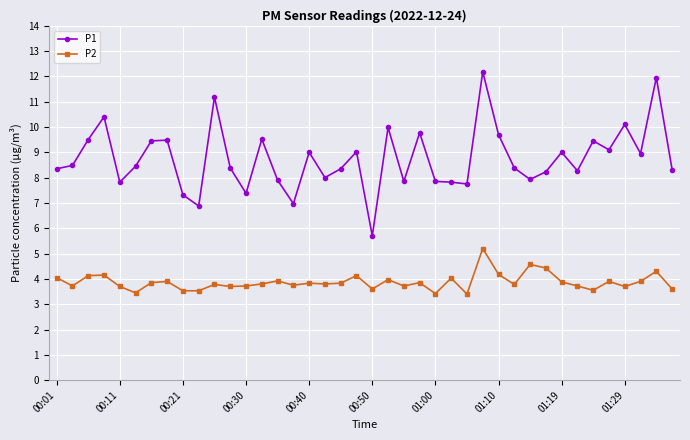

List the series in order of their overall mean, highest first.

P1, P2